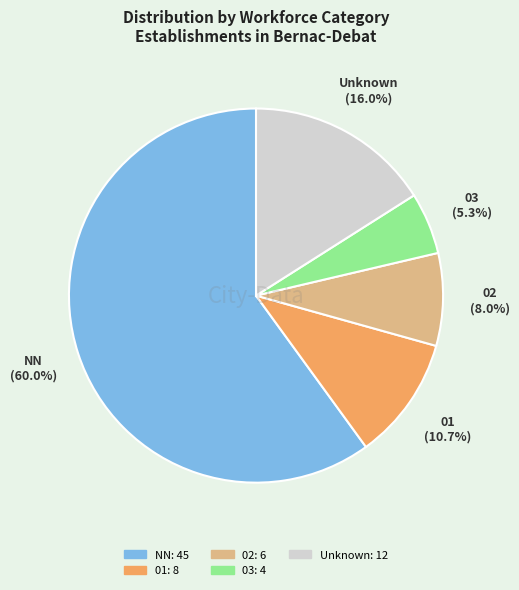

Is there any slice that represents more than half of the pie?

Yes